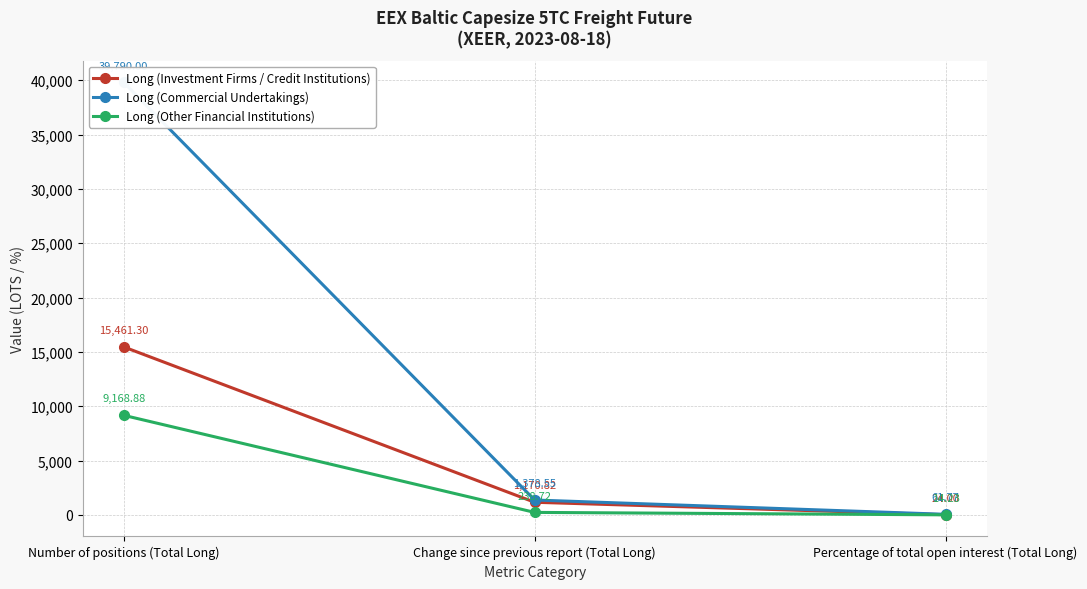

What is the maximum value for Long (Commercial Undertakings)?

39790.0